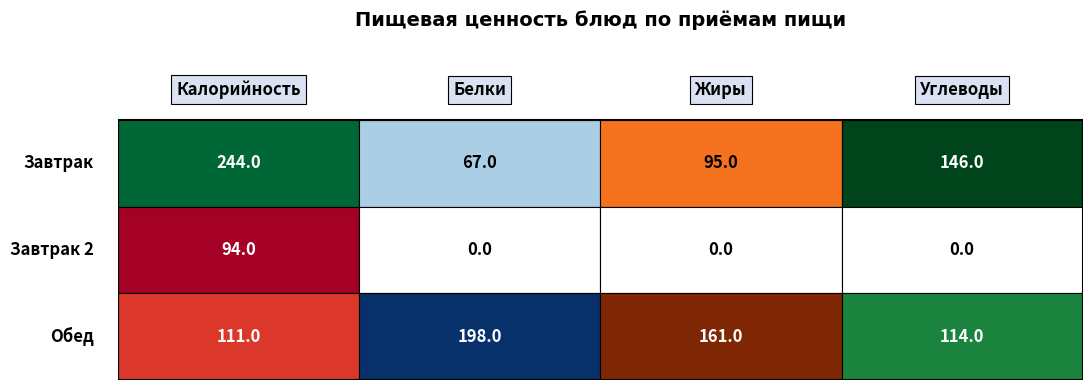

The Обед series shows 227 at Жиры. True or false?

False